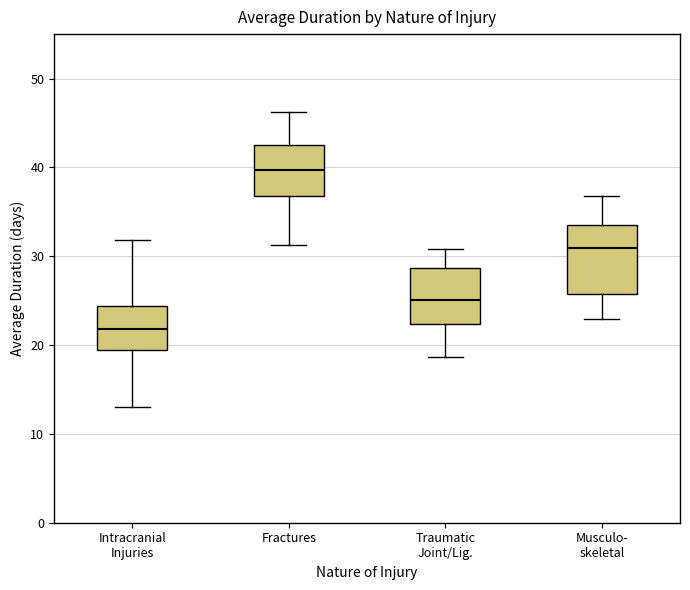

Where does the upper whisker of the box for Intracranial Injuries end on the y-axis? The values are not printed on the chart, so give them approximately, as read against the axis.

32